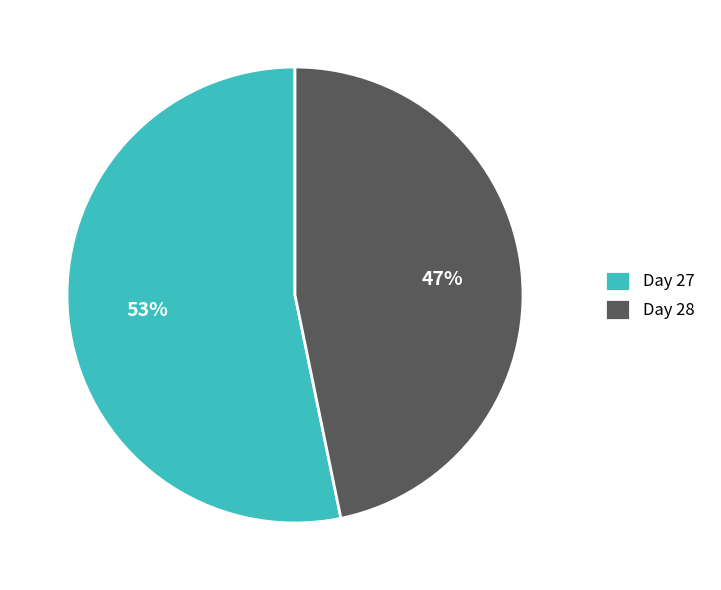

What is the ratio of the value at Day 28 to the value at Day 27?

0.9